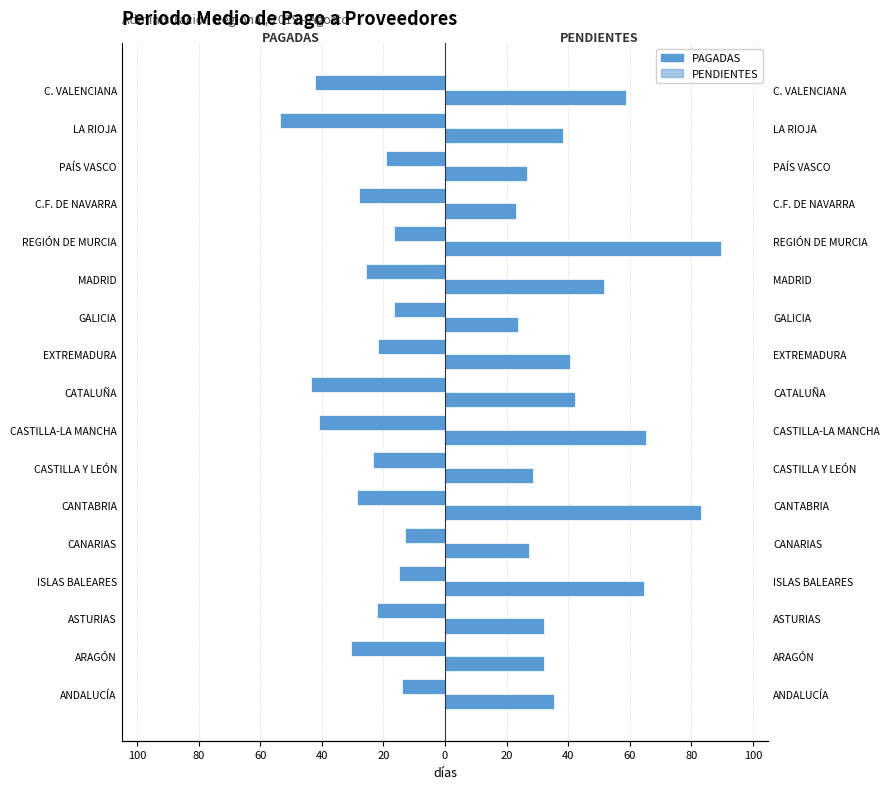

The value of RATIO DE OPERACIONES PENDIENTES DE PAGO at ARAGÓN is 32.3. True or false?

True